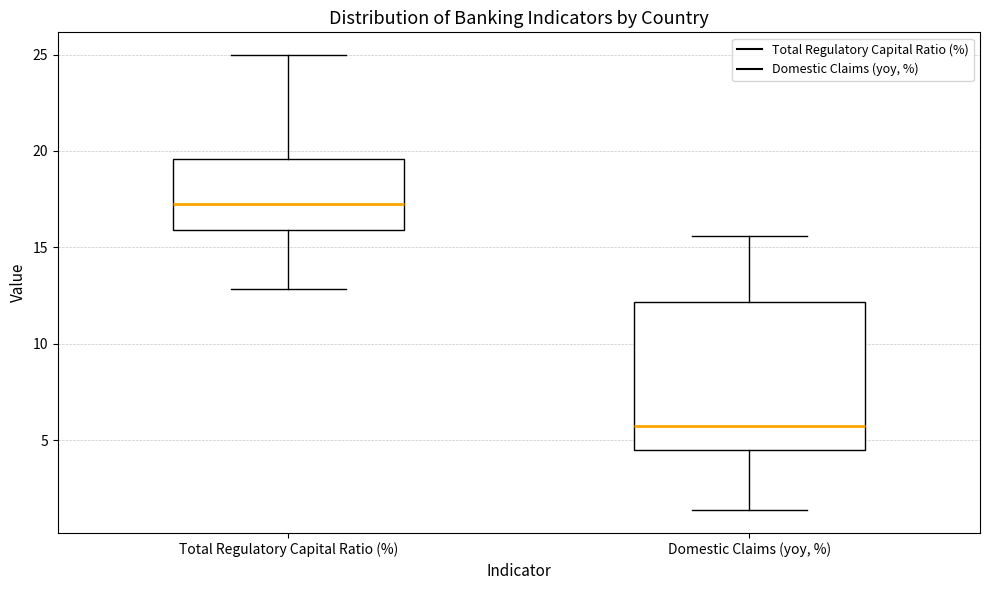

Reading left to right, transcribe this box plot: for each box, give where its median line is, the range the box spans, and where its two whiskers end, as read against the y-axis. The values are not printed on the chart, so give them approximately, as read against the axis.

Total Regulatory Capital Ratio (%): median 17.5, box 16.0 to 19.5, whiskers 13.0 to 25.0
Domestic Claims (yoy, %): median 5.5, box 4.5 to 12.0, whiskers 1.5 to 15.5